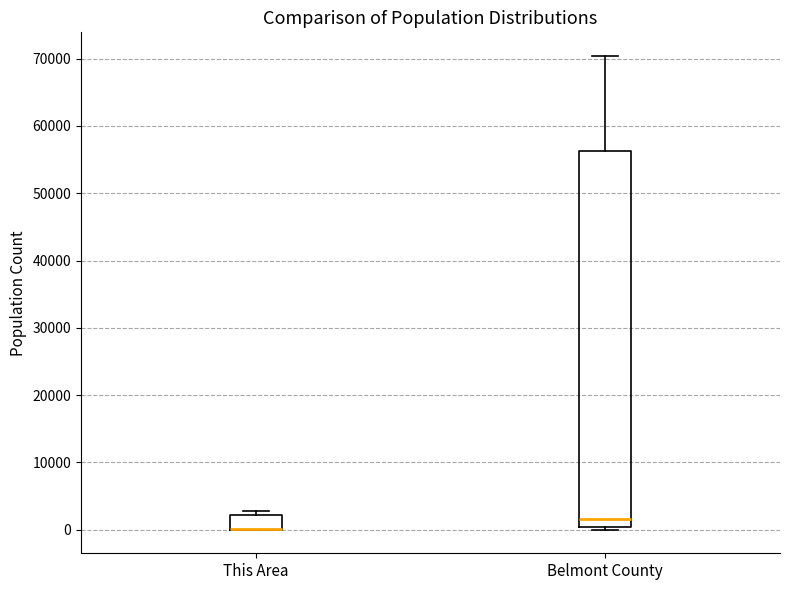

Reading left to right, read every box against the y-axis: the position of its median line, the range the box covers, and the ends of its whiskers. The values are not printed on the chart, so give them approximately, as read against the axis.

This Area: median 0 (drawn on the box's lower edge), box 0 to 2000, whiskers 0 to 3000
Belmont County: median 2000, box 0 to 56000, whiskers 0 (just below the box's lower edge) to 70000